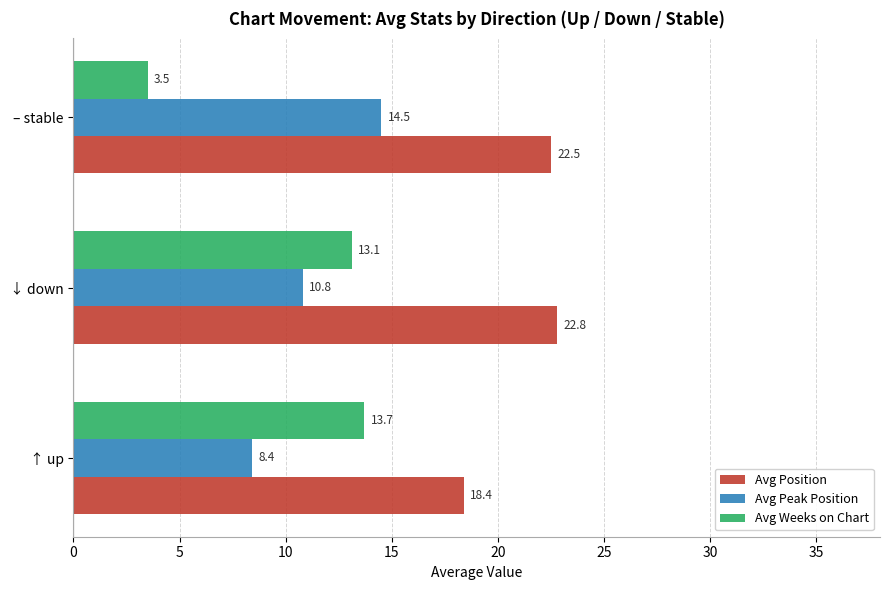

Which series has the largest range (max minus min)?

Avg Weeks on Chart